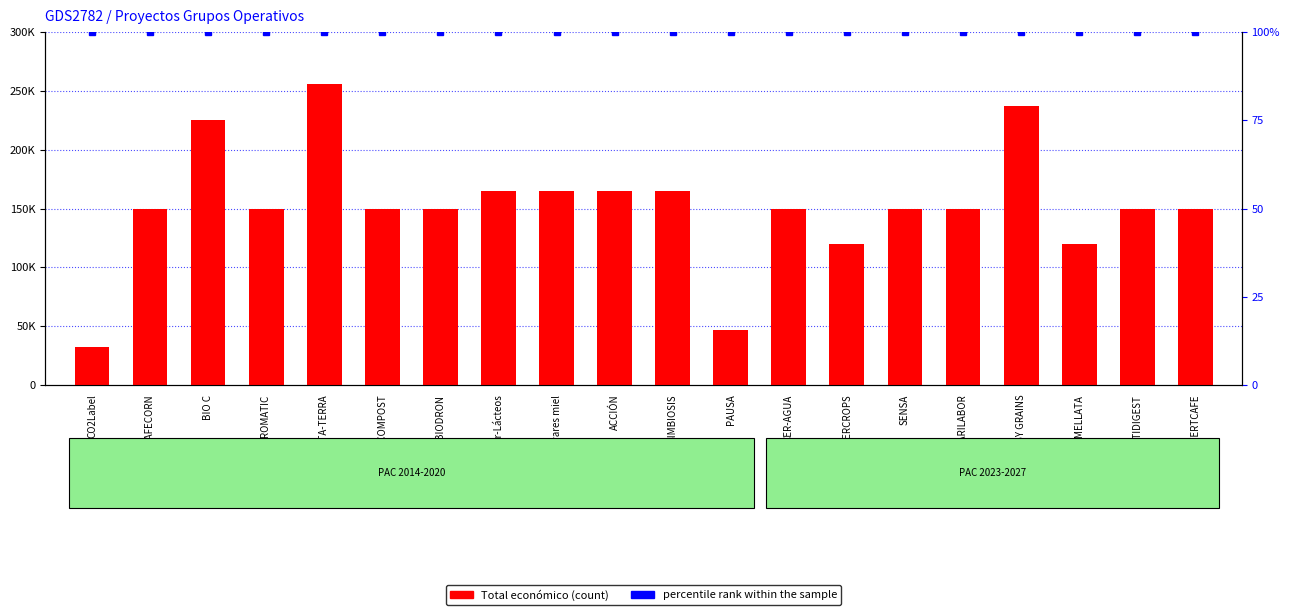

Rank the series at VITA-TERRA from lowest to highest value.

percentile rank within the sample, Total económico